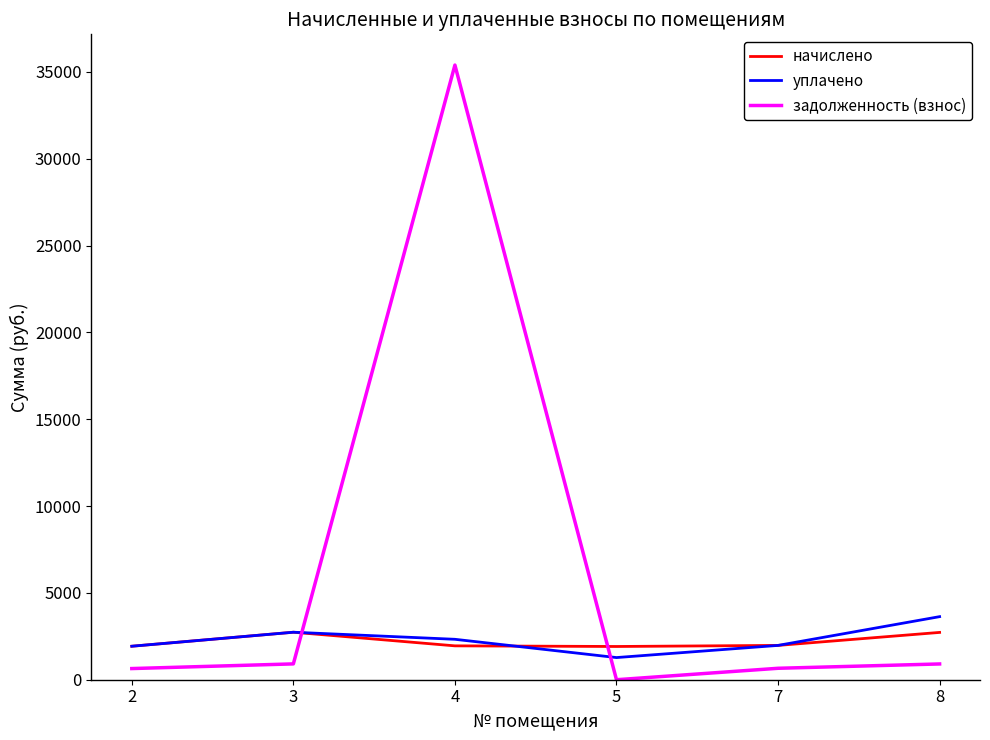

How many lines are shown in the chart?

3